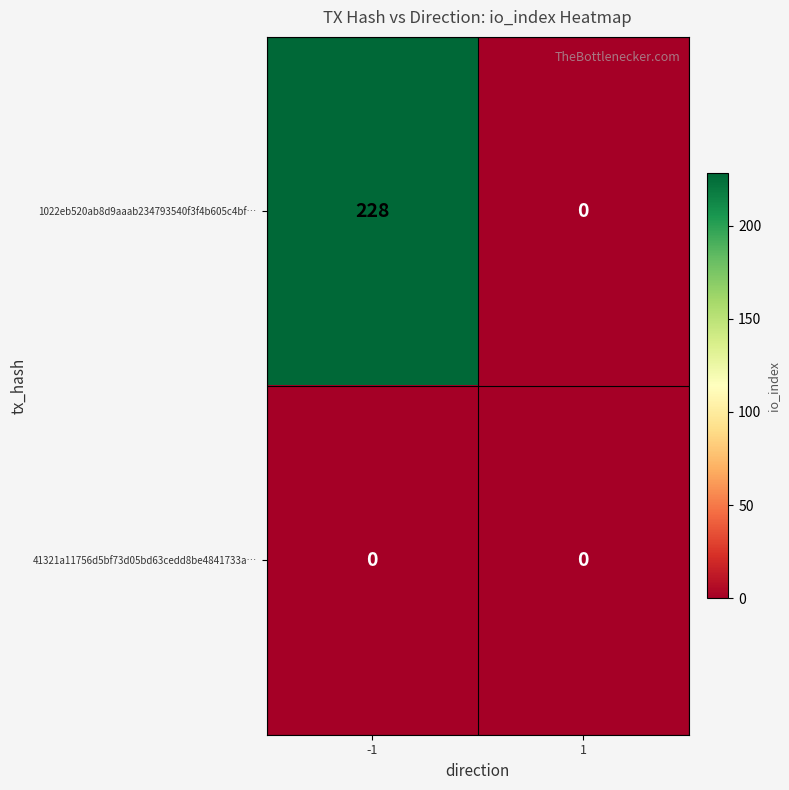

Which series changed the most between -1 and 1?

1022eb520ab8d9aaab234793540f3f4b605c4bf…